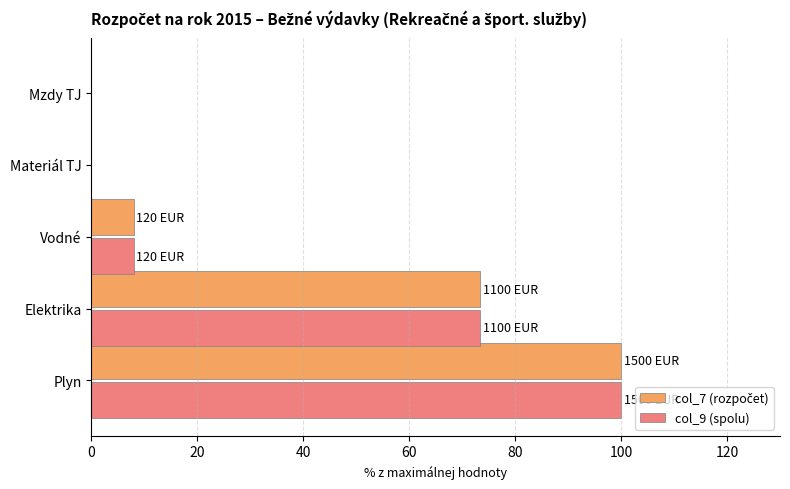

At which category is the sum across all series the highest?

Plyn